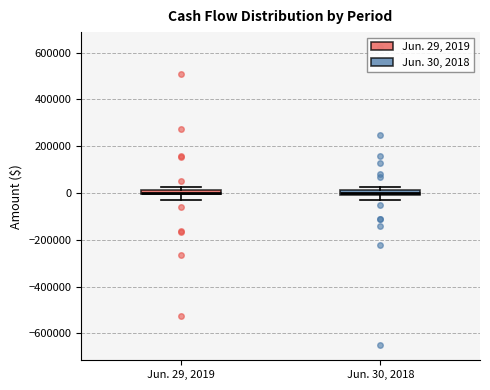

Where is the lower edge of the box for Jun. 30, 2018 on the y-axis? The values are not printed on the chart, so give them approximately, as read against the axis.

0